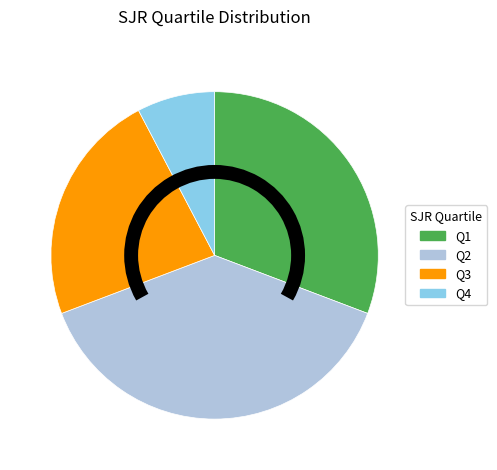

Is the sum of Q1 and Q2 greater than half?

Yes